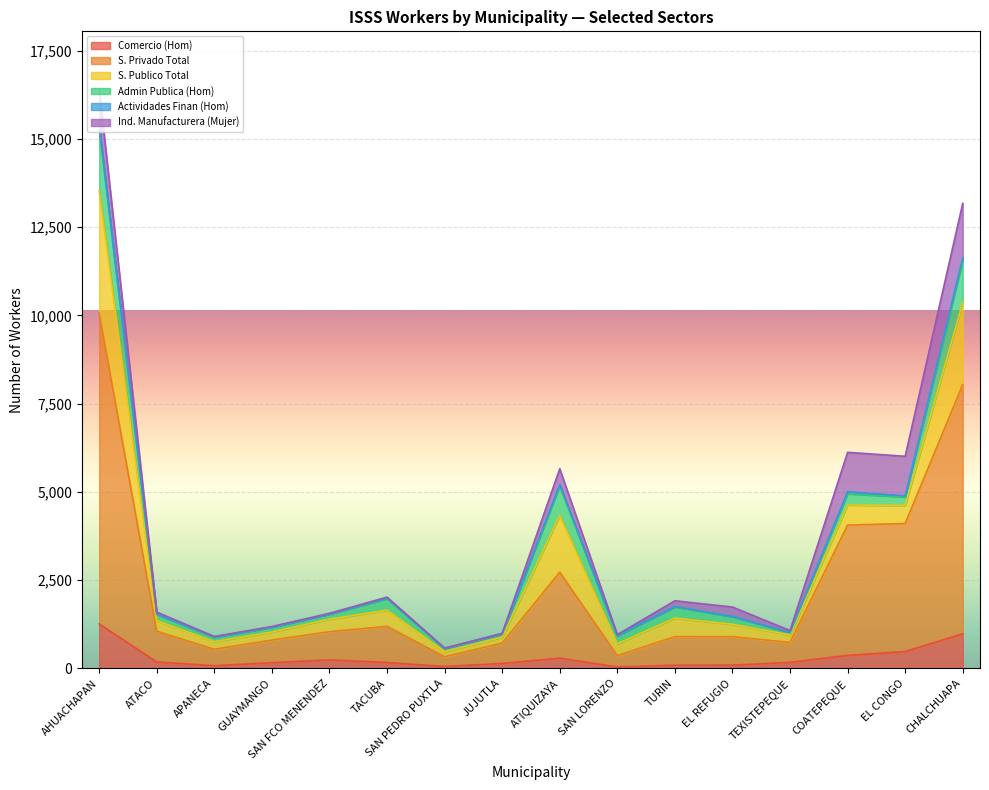

How many series are shown in this chart?

6